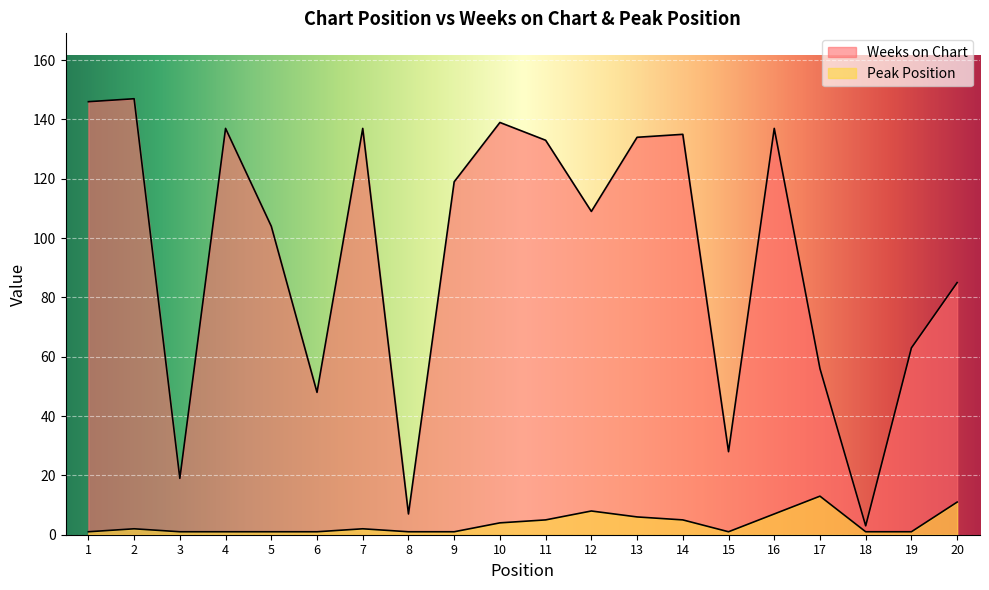

What is the average value of the Weeks on Chart series?

94